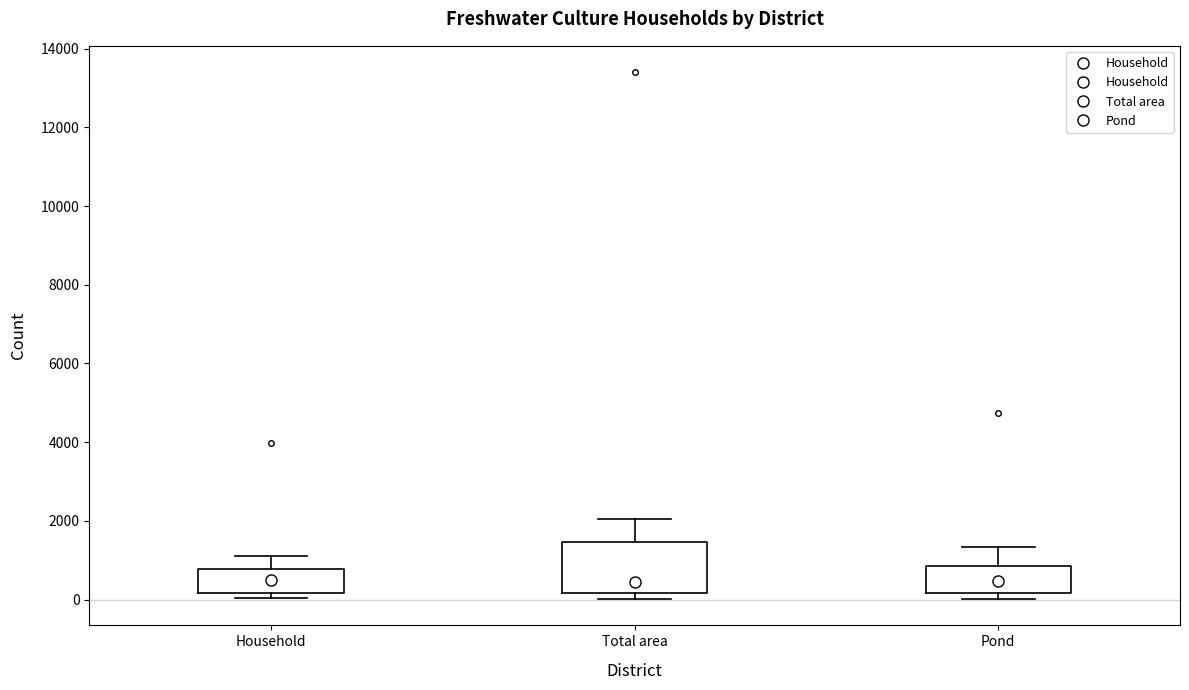

Reading left to right, read every box against the y-axis: the position of its median line, the range the box covers, and the ends of its whiskers. The values are not printed on the chart, so give them approximately, as read against the axis.

Household: median 400, box 200 to 800, whiskers 0 to 1200
Total area: median 400, box 200 to 1400, whiskers 0 to 2000
Pond: median 400, box 200 to 800, whiskers 0 to 1400